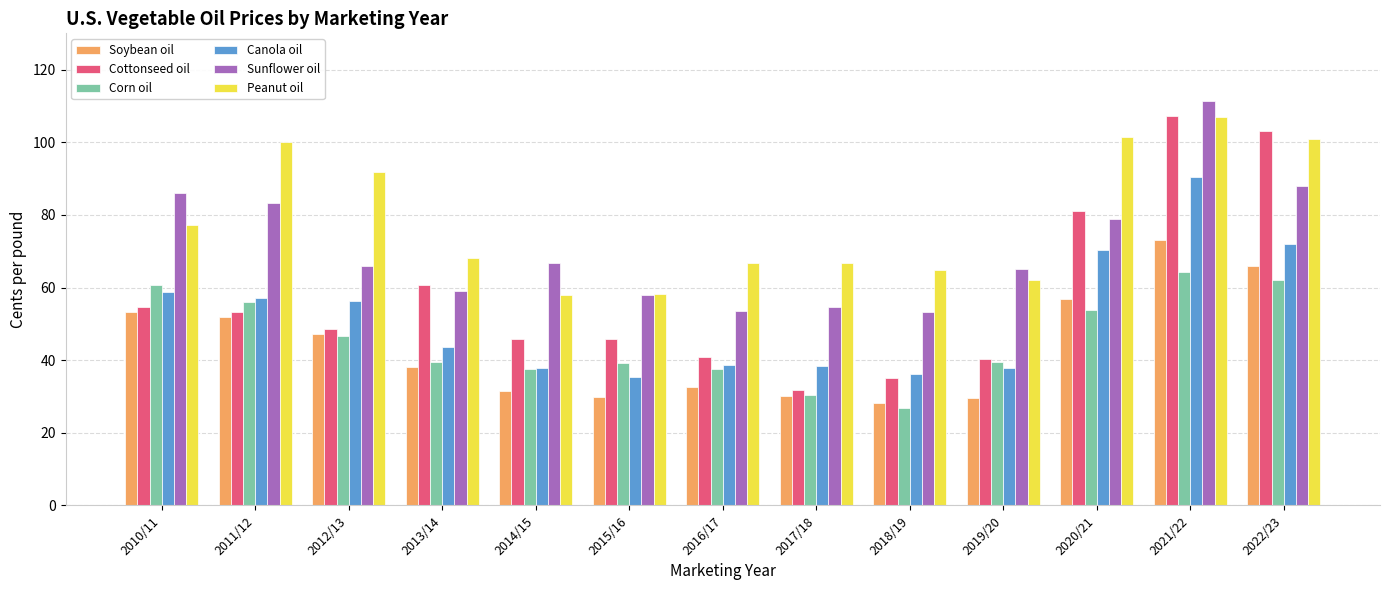

How many bars are there in each group?

6